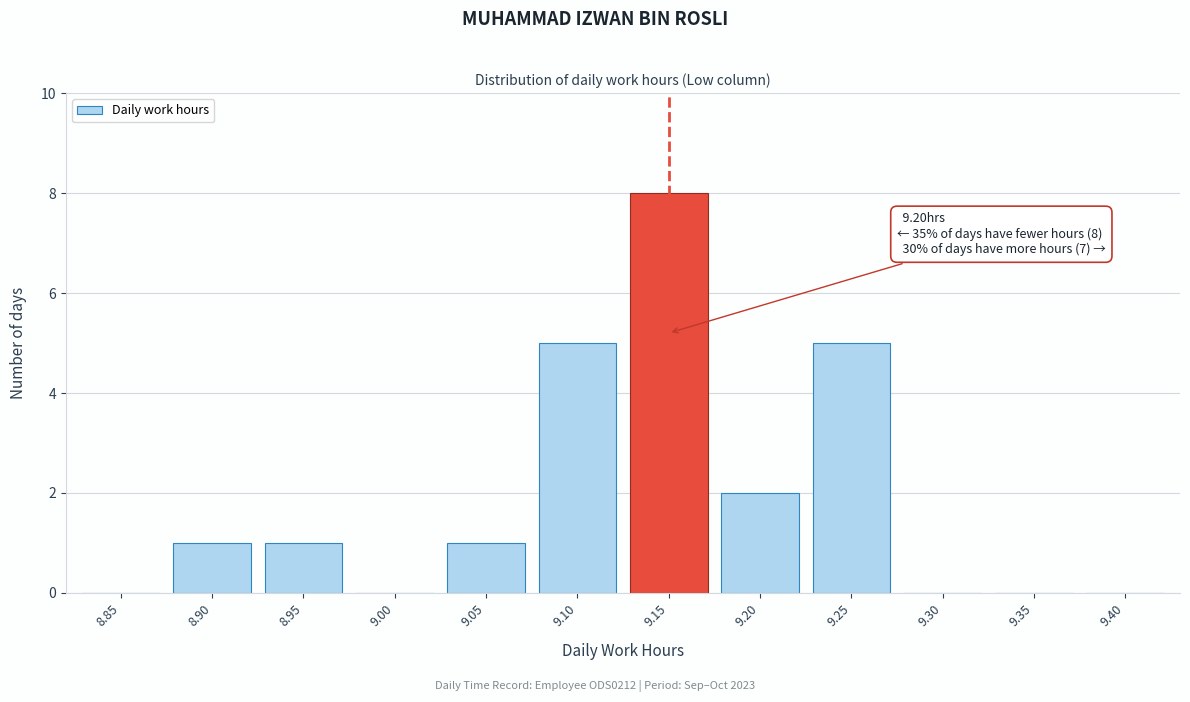

Reading left to right, transcribe all the data shown in this chart.

8.85=0	8.90=1	8.95=1	9.00=0	9.05=1	9.10=5	9.15=8	9.20=2	9.25=5	9.30=0	9.35=0	9.40=0